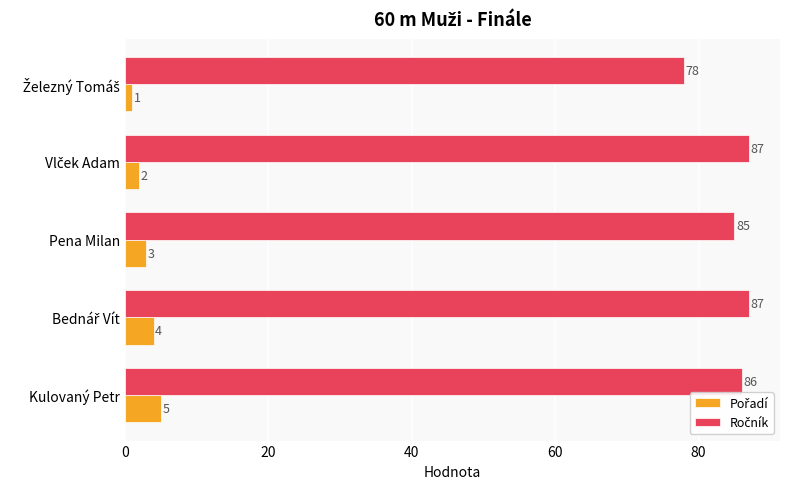

What is the total value across all series at Pena Milan?

88